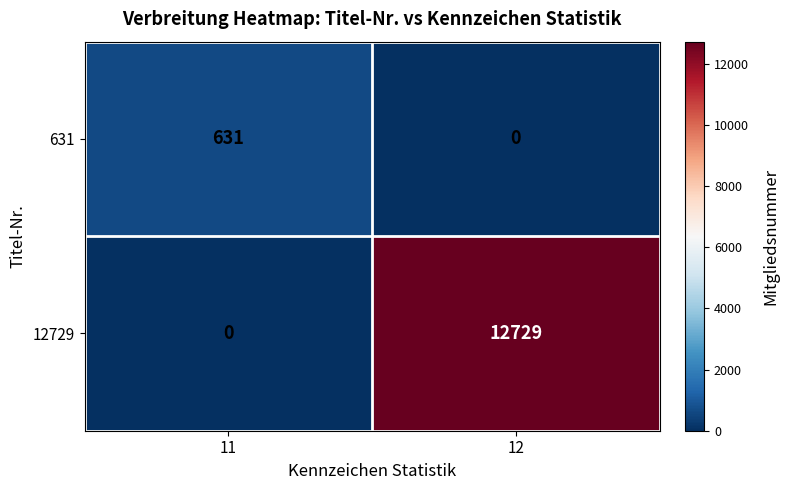

What is the total value across all series at 11?

631